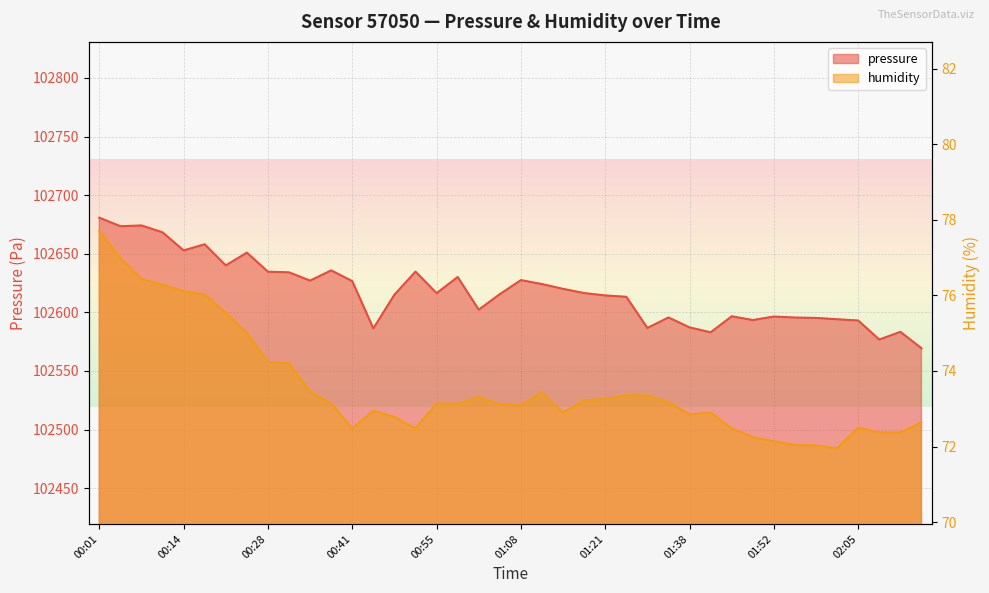

Which category has the highest value in the humidity series?

00:01